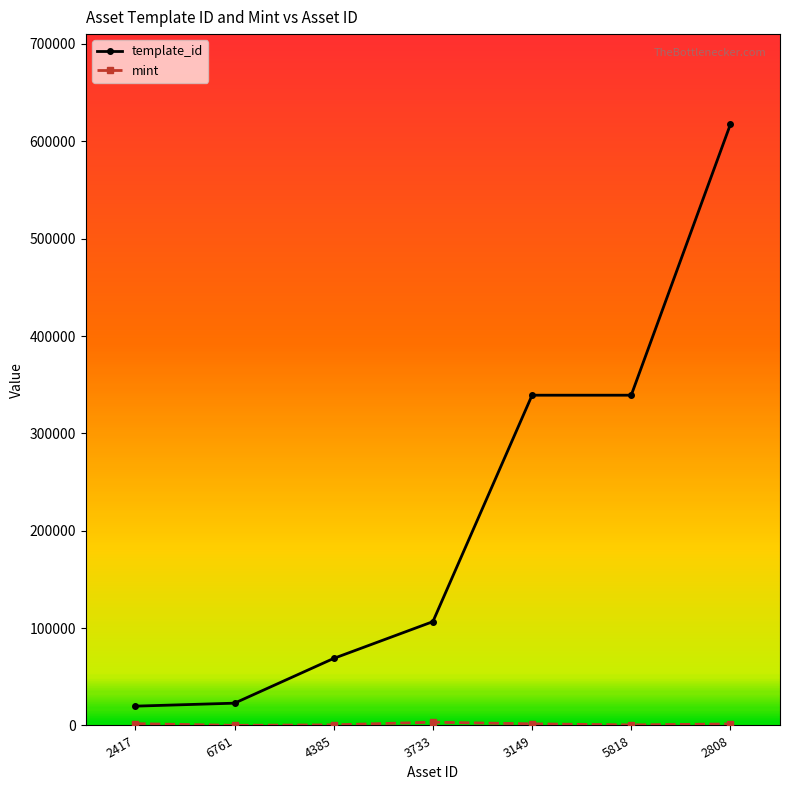

Does the chart have visible grid lines?

No